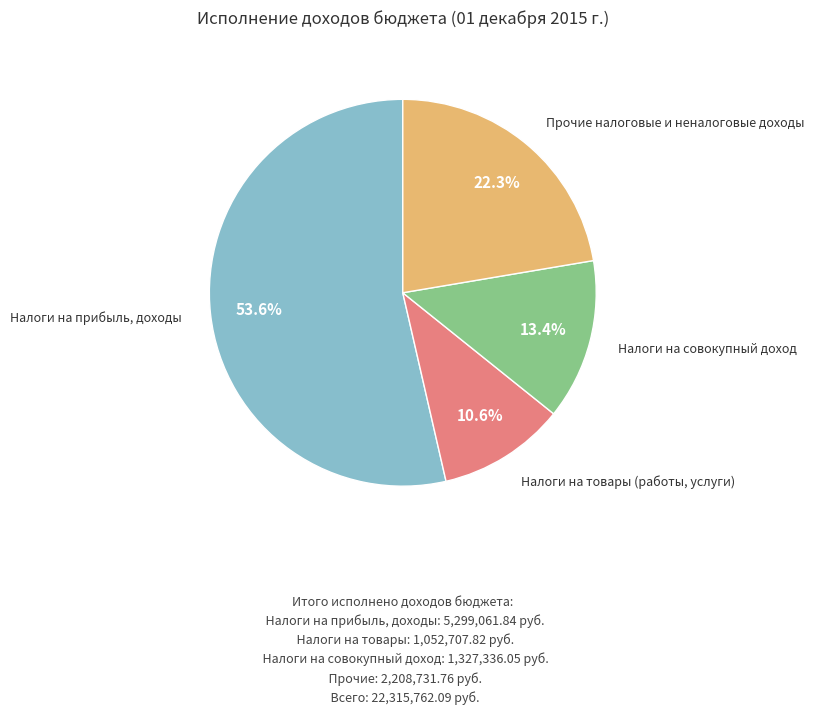

Is there a majority slice in this chart?

Yes